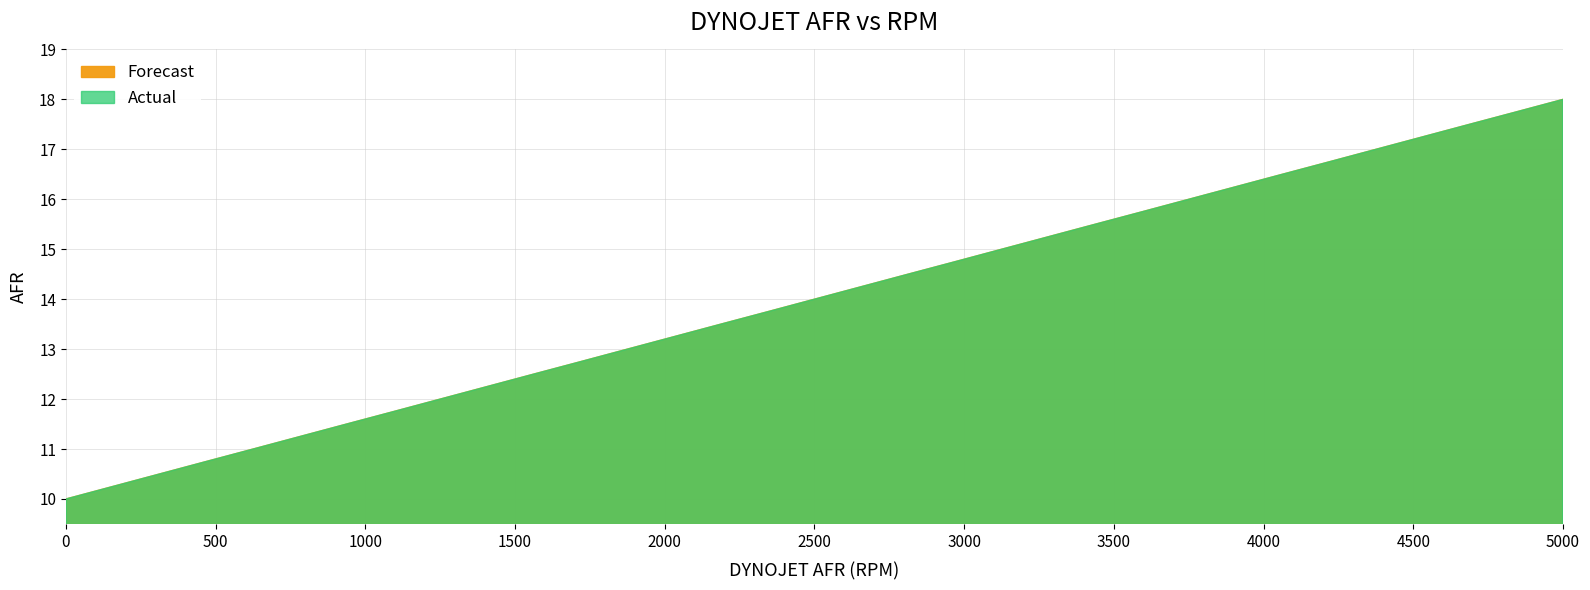

Does the chart display data point markers on the line(s)?

No